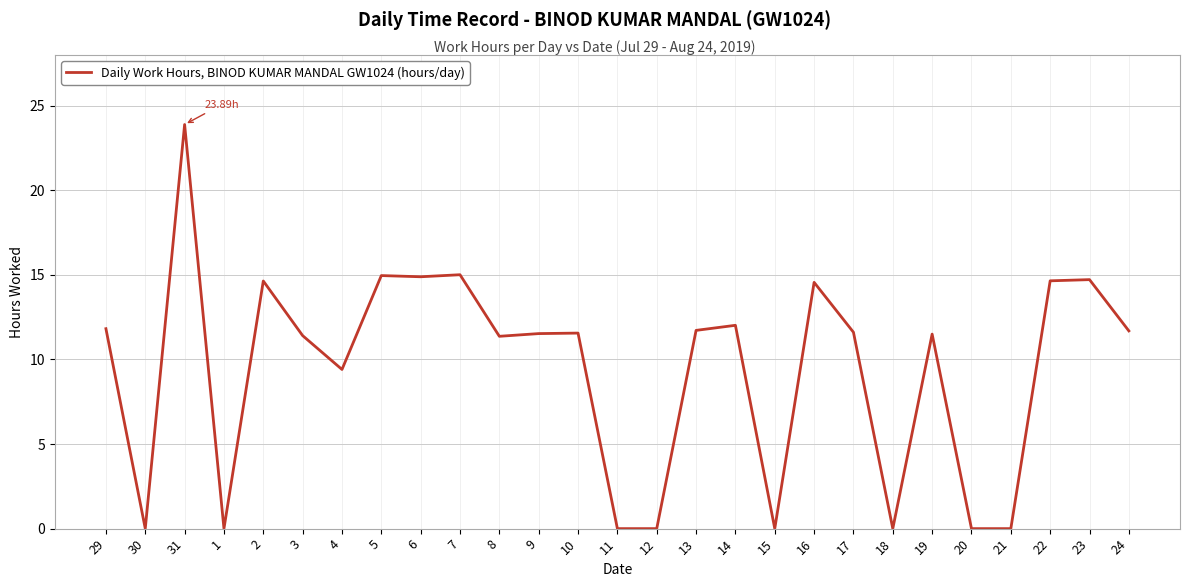

Between 31 and 23, which is larger?

31